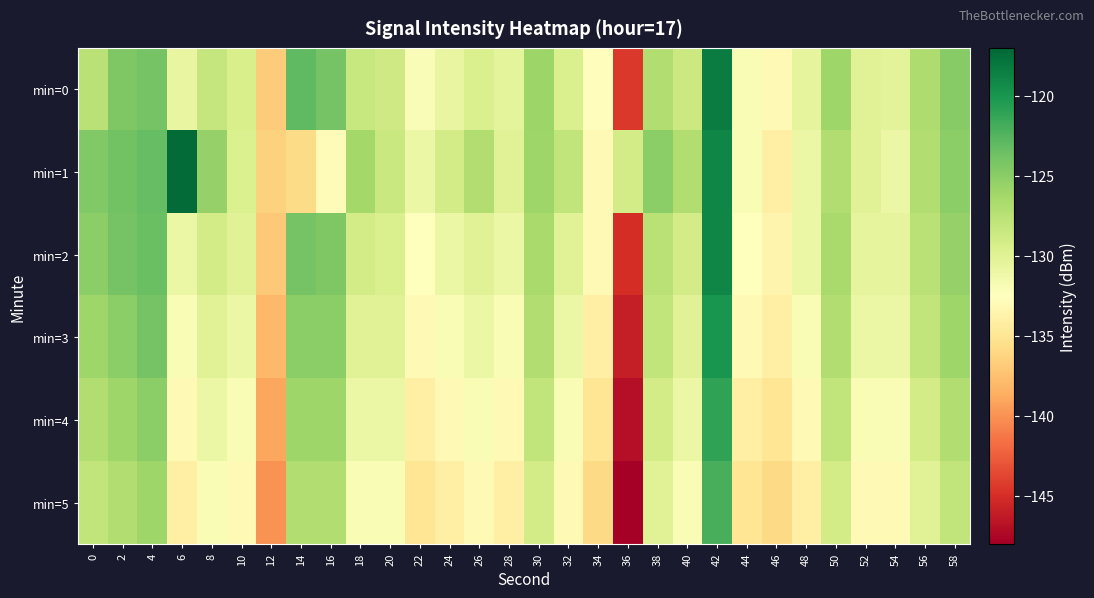

List the series in order of their peak value, highest first.

min=1, min=0, min=2, min=3, min=4, min=5